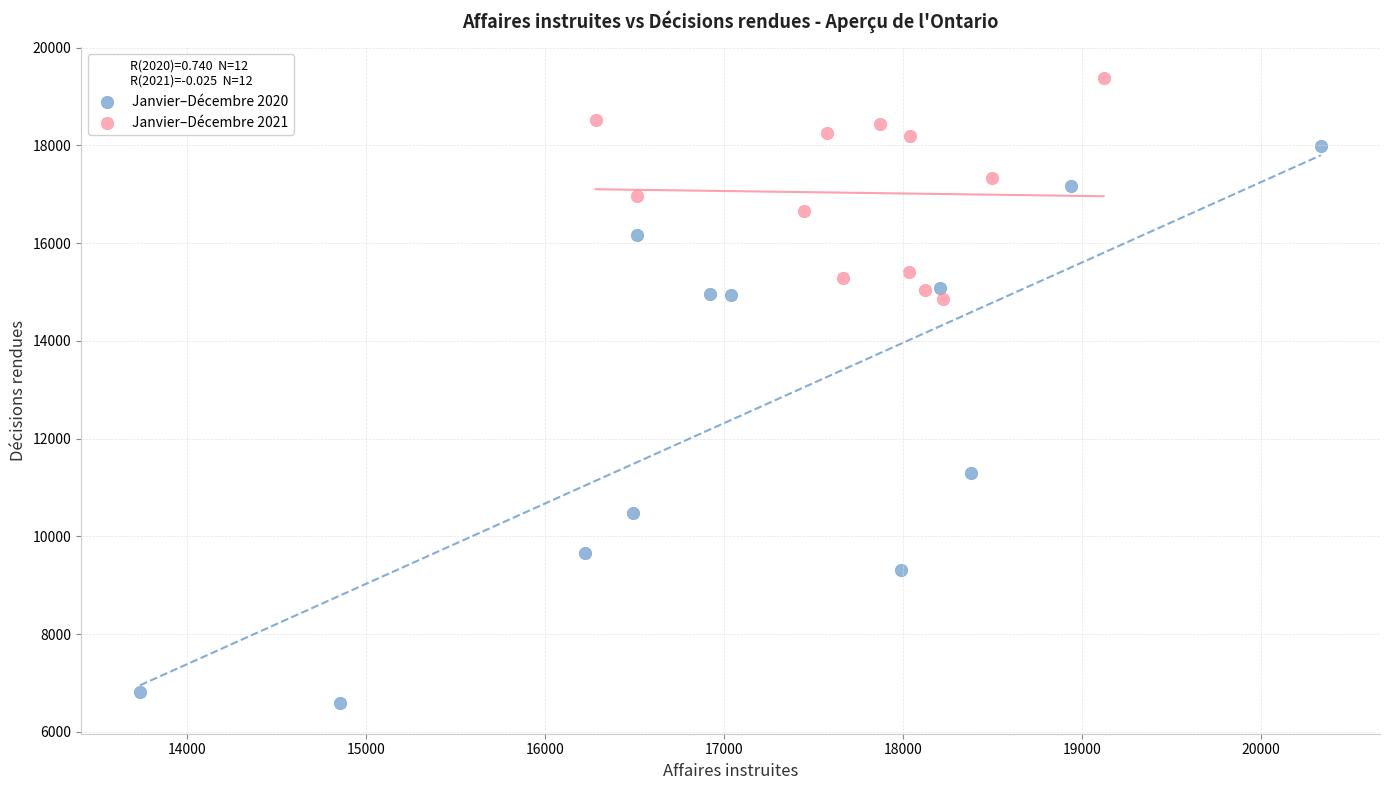

Which series has the widest spread of Y values?

Janvier–Décembre 2020